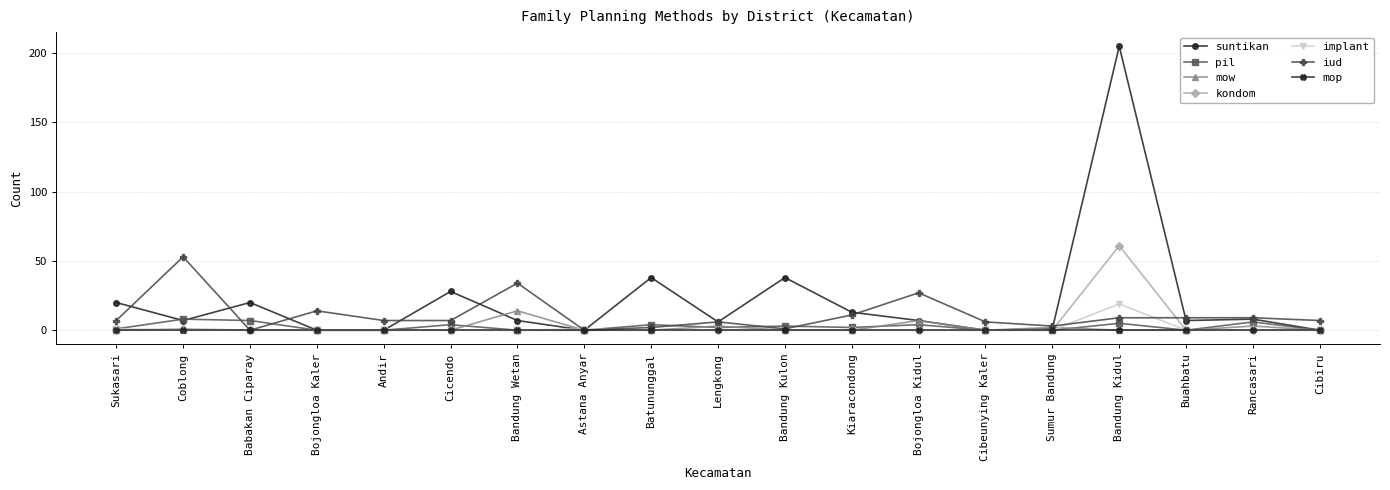

How many series are shown in this chart?

7